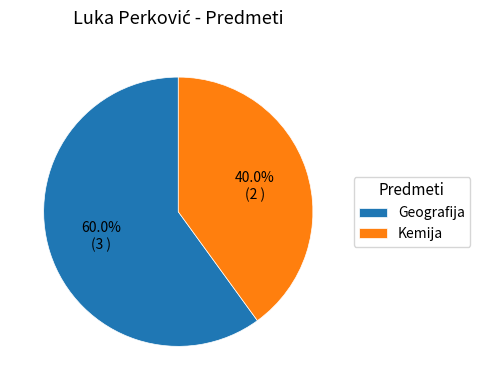

What percentage is the Geografija slice, to the nearest percent?

60%